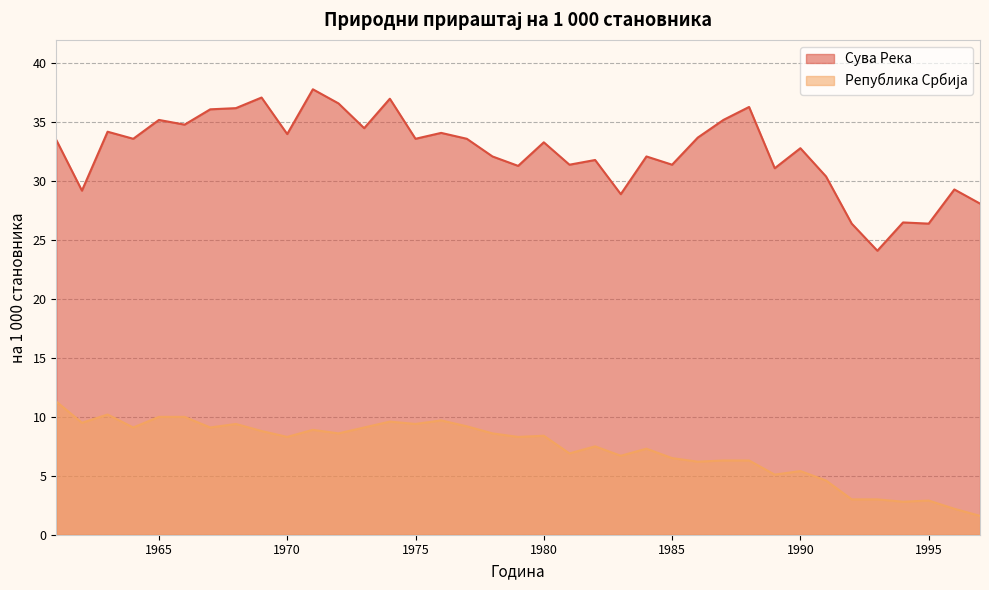

Is it true that Сува Река equals 12.3 at 1995?

False